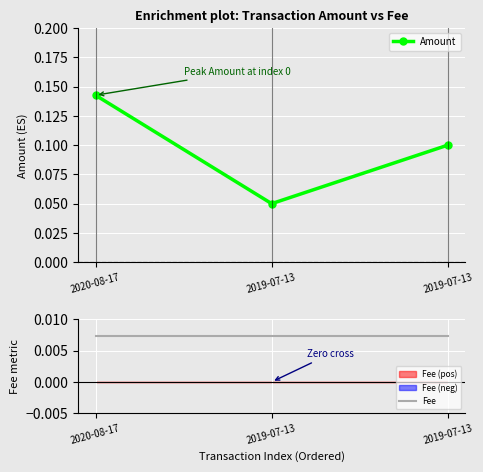

Which series has the widest spread of values?

Amount